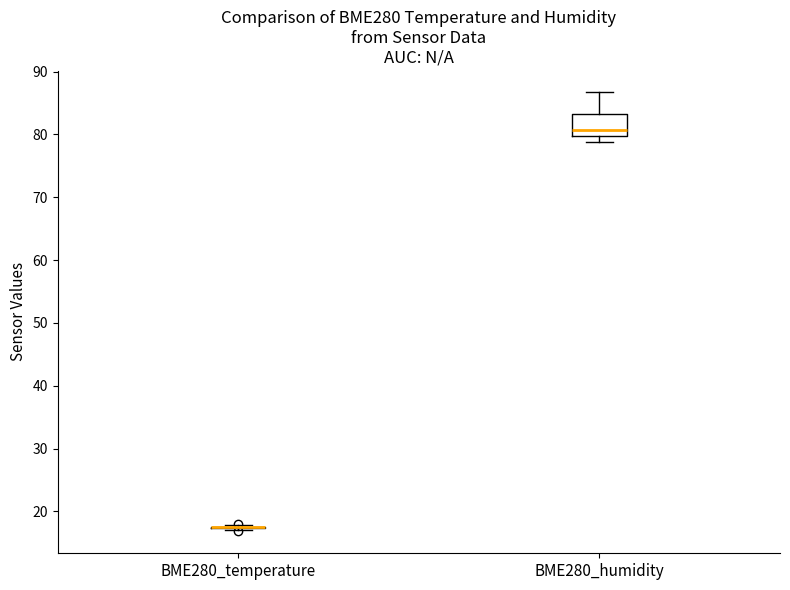

Reading left to right, read every box against the y-axis: the position of its median line, the range the box covers, and the ends of its whiskers. The values are not printed on the chart, so give them approximately, as read against the axis.

BME280_temperature: box collapsed to a line at 17, whiskers 17 to 18
BME280_humidity: median 81, box 80 to 83, whiskers 79 to 87